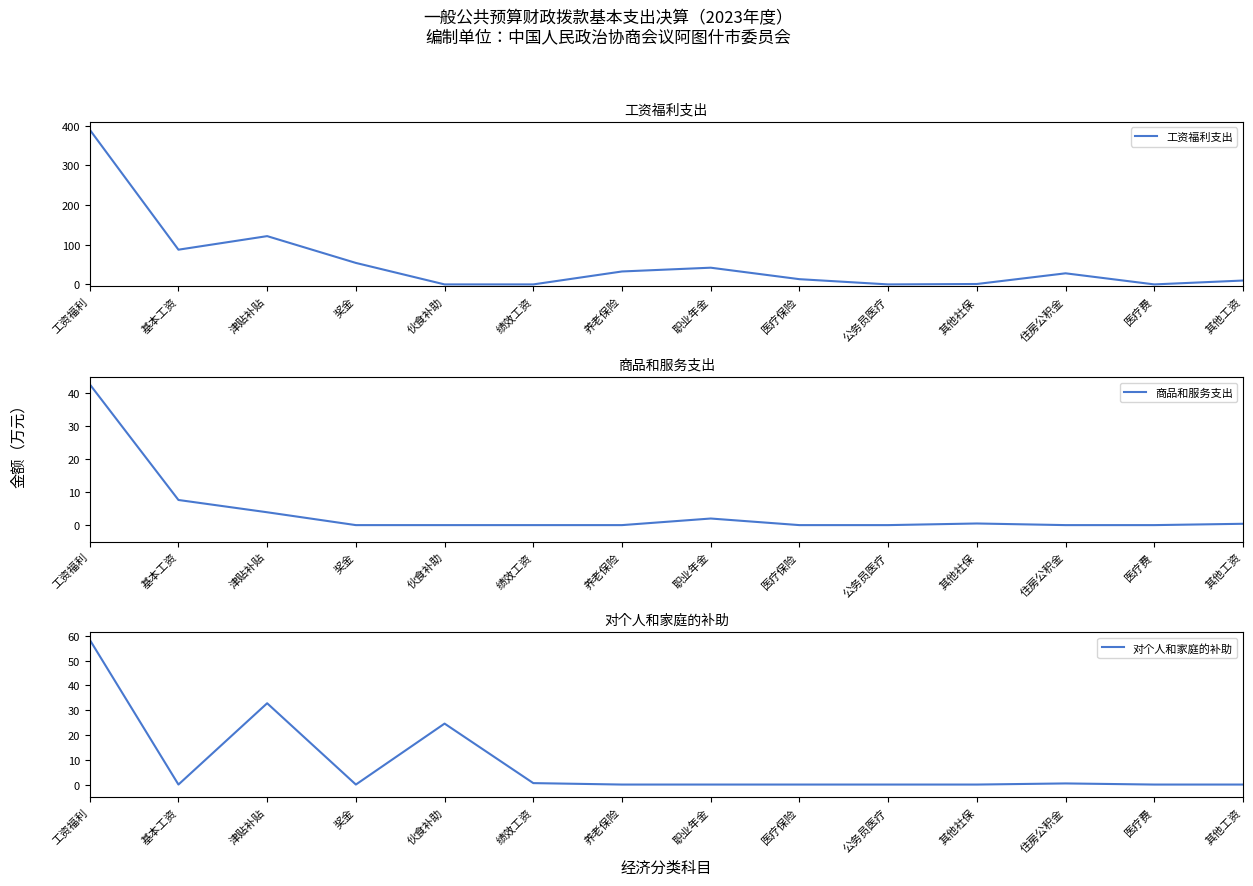

Reading left to right, extract all data points from this chart.

工资福利支出: 工资福利=389.7	基本工资=87.4	津贴补贴=121.6	奖金=54.1	伙食补助=0.0	绩效工资=0.0	养老保险=32.6	职业年金=42.1	医疗保险=13.2	公务员医疗=0.0	其他社保=1.0	住房公积金=27.9	医疗费=0.0	其他工资=9.8
商品和服务支出: 工资福利=42.5	基本工资=7.6	津贴补贴=3.9	奖金=0.0	伙食补助=0.0	绩效工资=0.0	养老保险=0.0	职业年金=2.0	医疗保险=0.0	公务员医疗=0.0	其他社保=0.5	住房公积金=0.0	医疗费=0.0	其他工资=0.4
对个人和家庭的补助: 工资福利=58.4	基本工资=0.0	津贴补贴=32.8	奖金=0.0	伙食补助=24.6	绩效工资=0.6	养老保险=0.0	职业年金=0.0	医疗保险=0.0	公务员医疗=0.0	其他社保=0.0	住房公积金=0.5	医疗费=0.0	其他工资=0.0